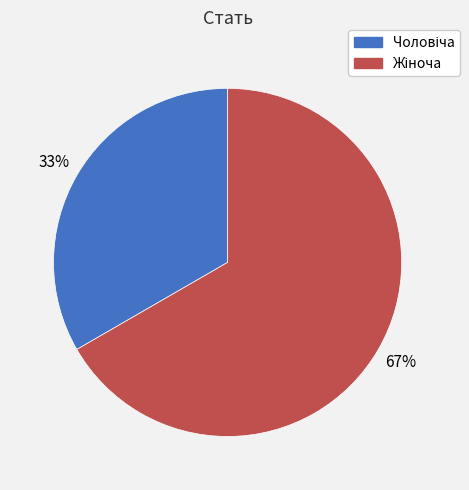

Count the number of slices in the pie.

2